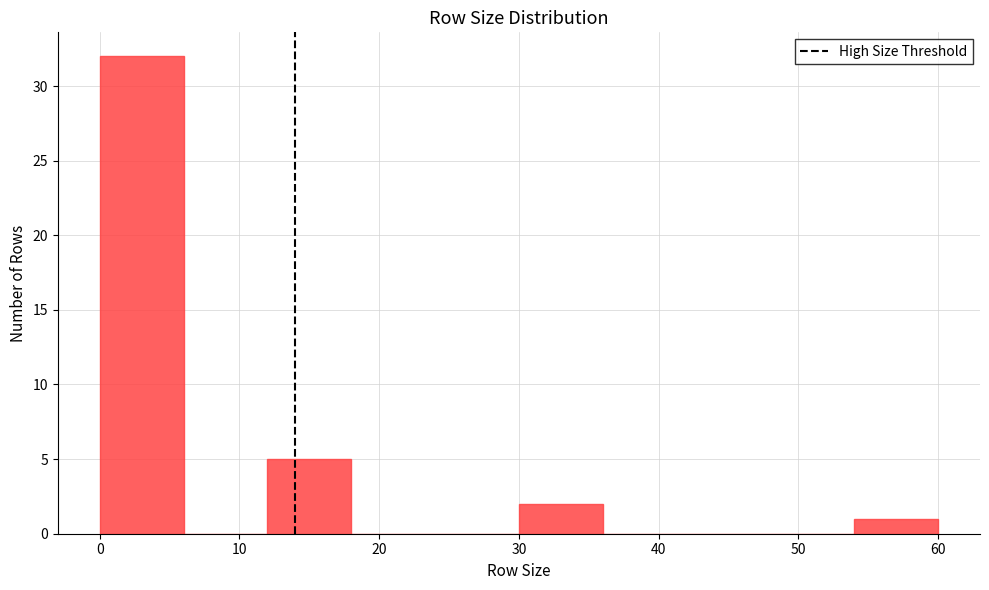

What is the height of the bar covering 54 to 60 on the x-axis? The values are not printed on the chart, so give them approximately, as read against the axis.

1